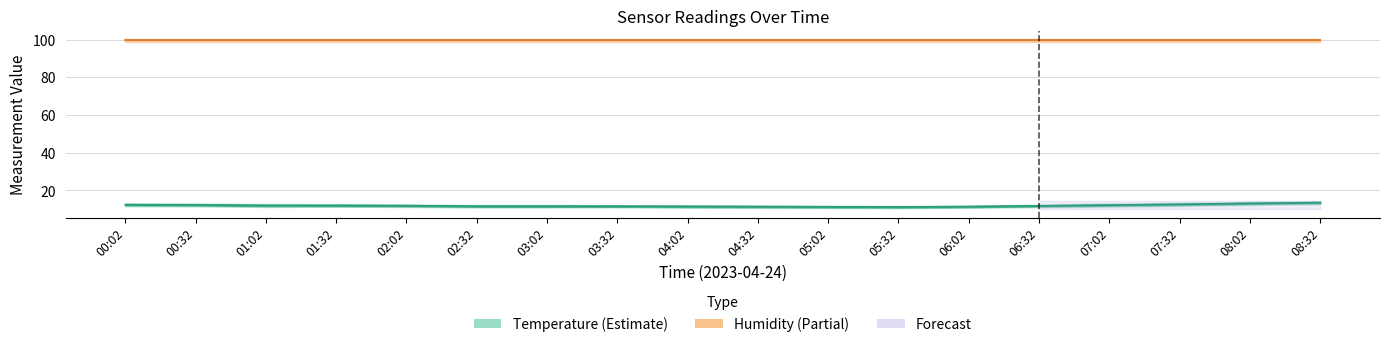

What is the maximum value shown in the chart?

99.9